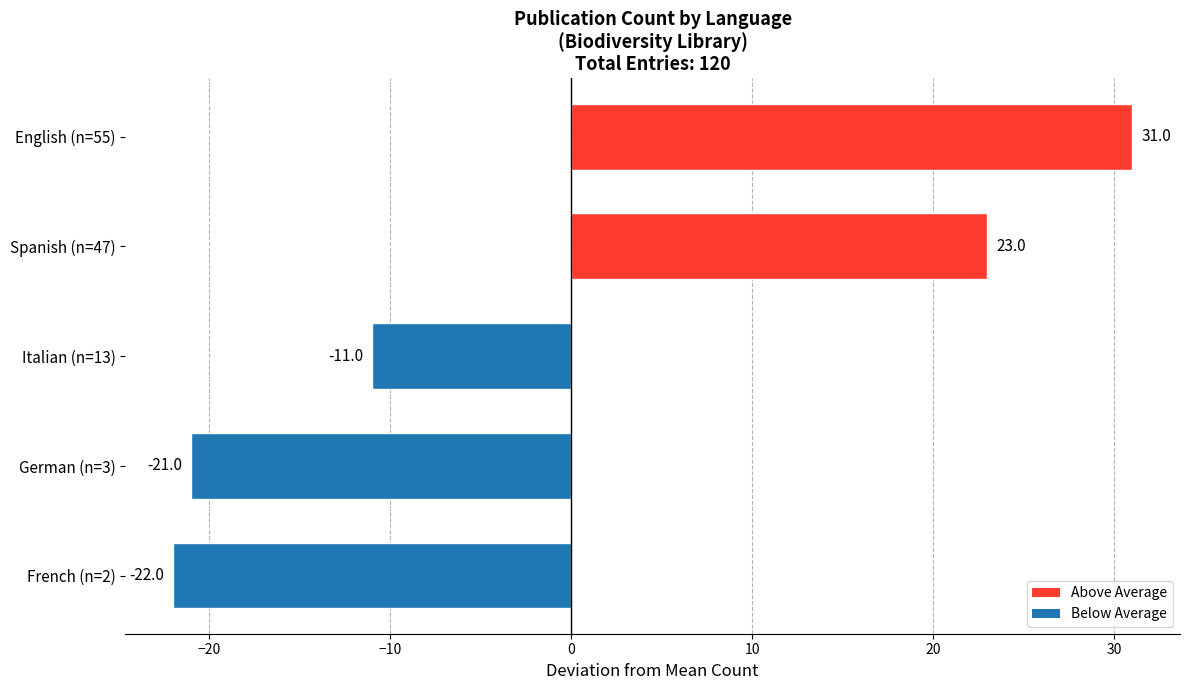

List the labels in order of value, smallest first.

French (n=2), German (n=3), Italian (n=13), Spanish (n=47), English (n=55)